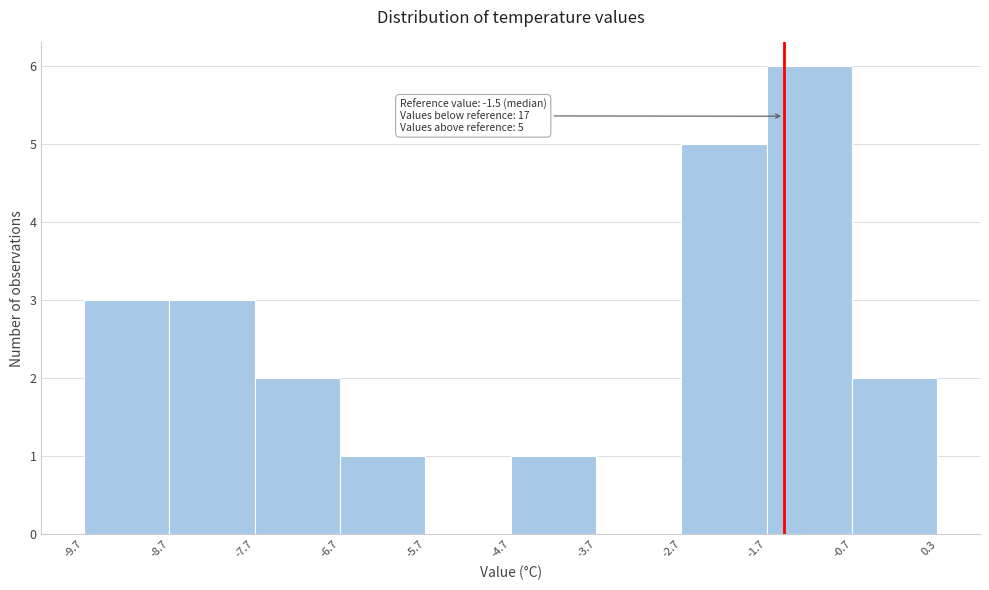

Over which range of the x-axis is the bar tallest?

-1.7 to -0.7